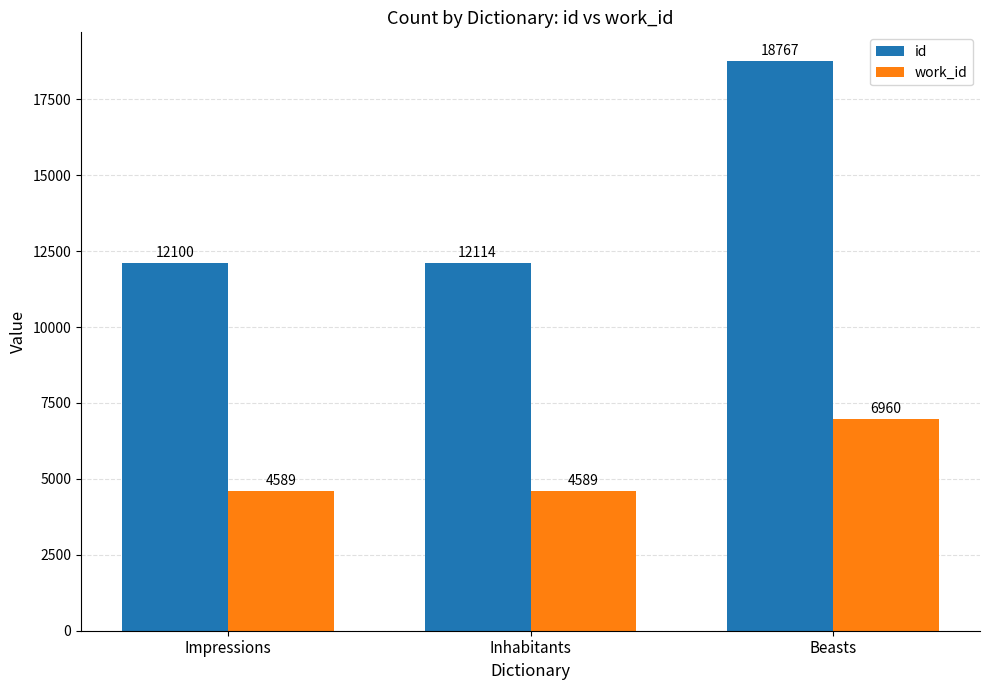

True or false: id has a value of 18879 at Inhabitants.

False